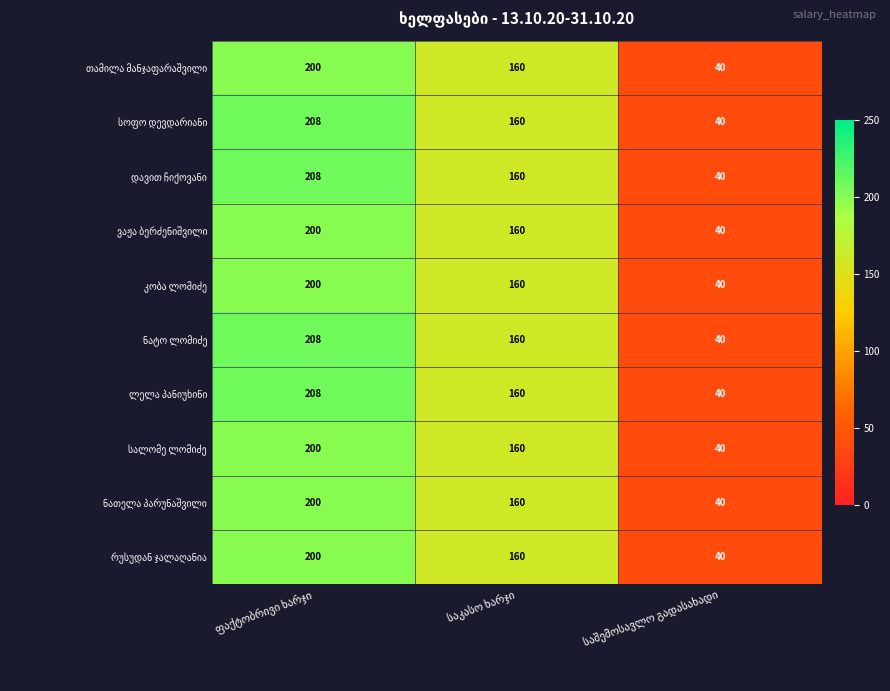

What is the greatest value displayed?

208